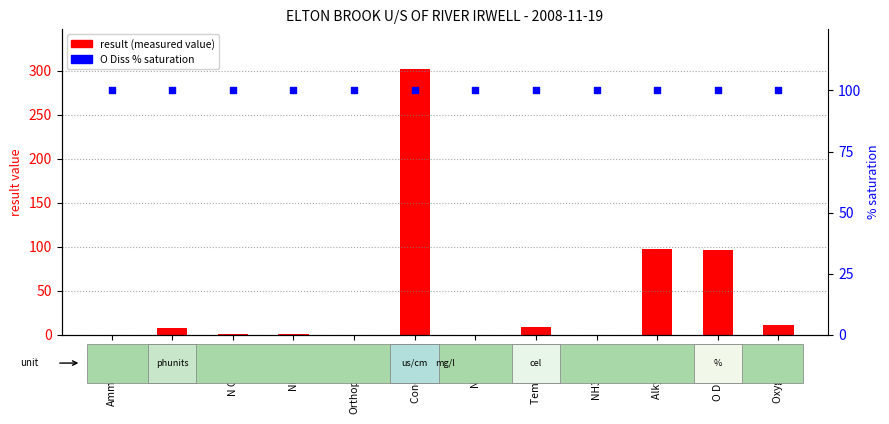

Is the value of % saturation (O Diss) at pH greater than the value of result at Temp Water?

Yes